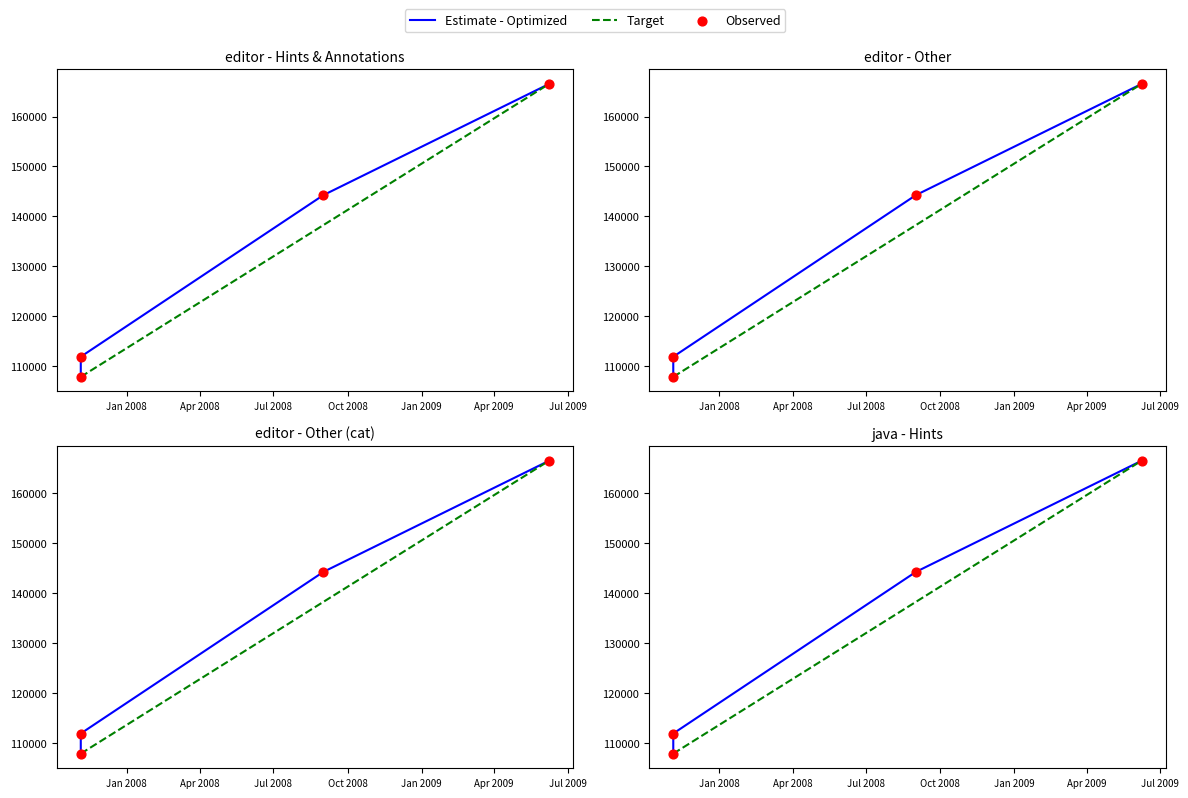

Which series reaches the maximum Y coordinate?

Estimate - Optimized